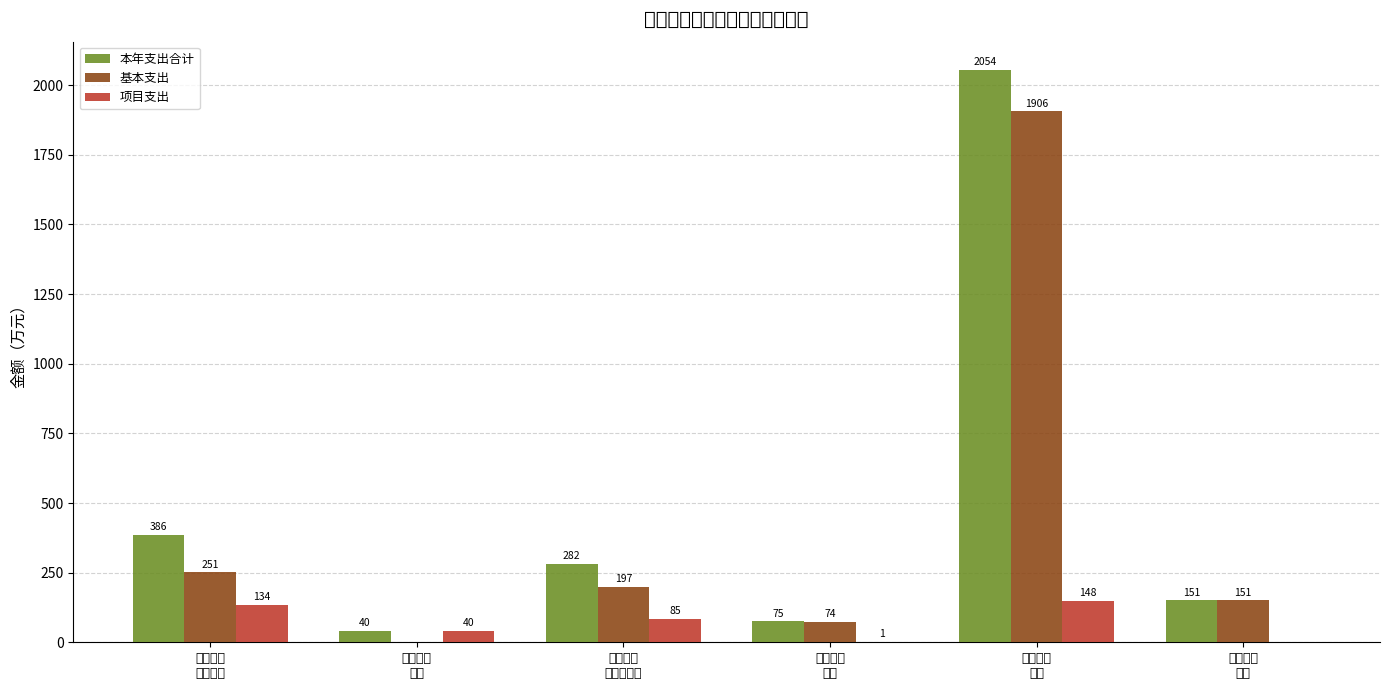

What is the maximum value for 项目支出?

148.0